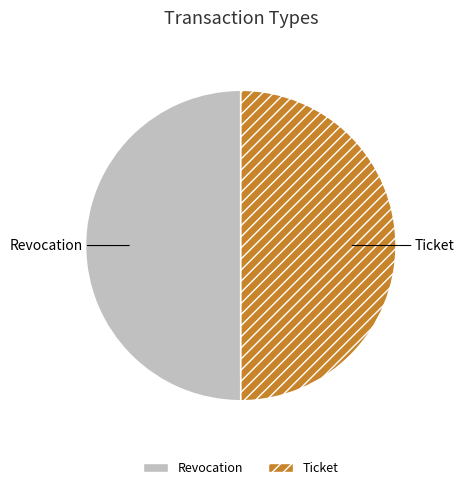

True or false: Ticket accounts for 50% of the total.

True